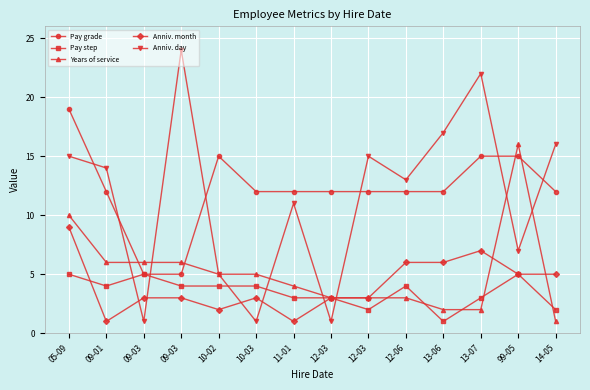

How many data points does each series have?

14